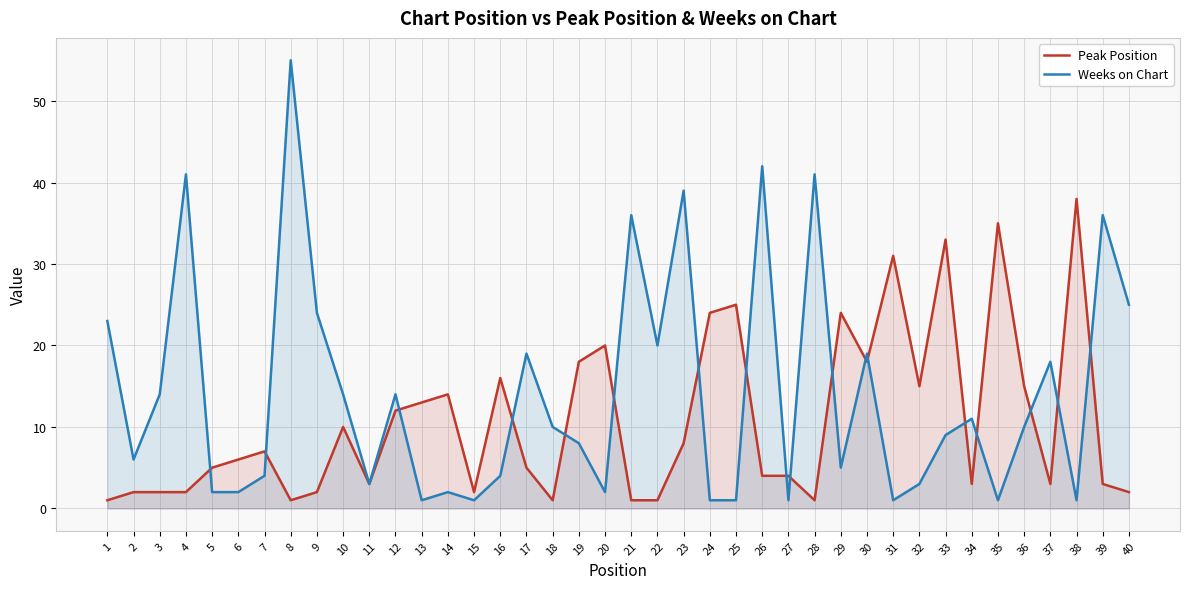

What are all the series names shown in the legend?

Peak Position, Weeks on Chart